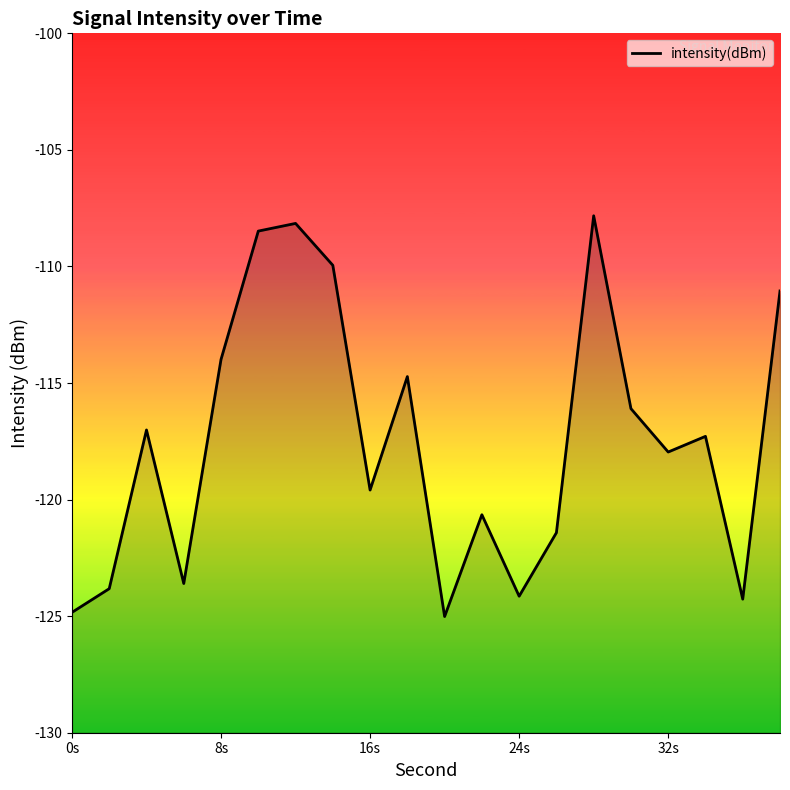

What is the sum of the values at 30 and 36?

-240.4